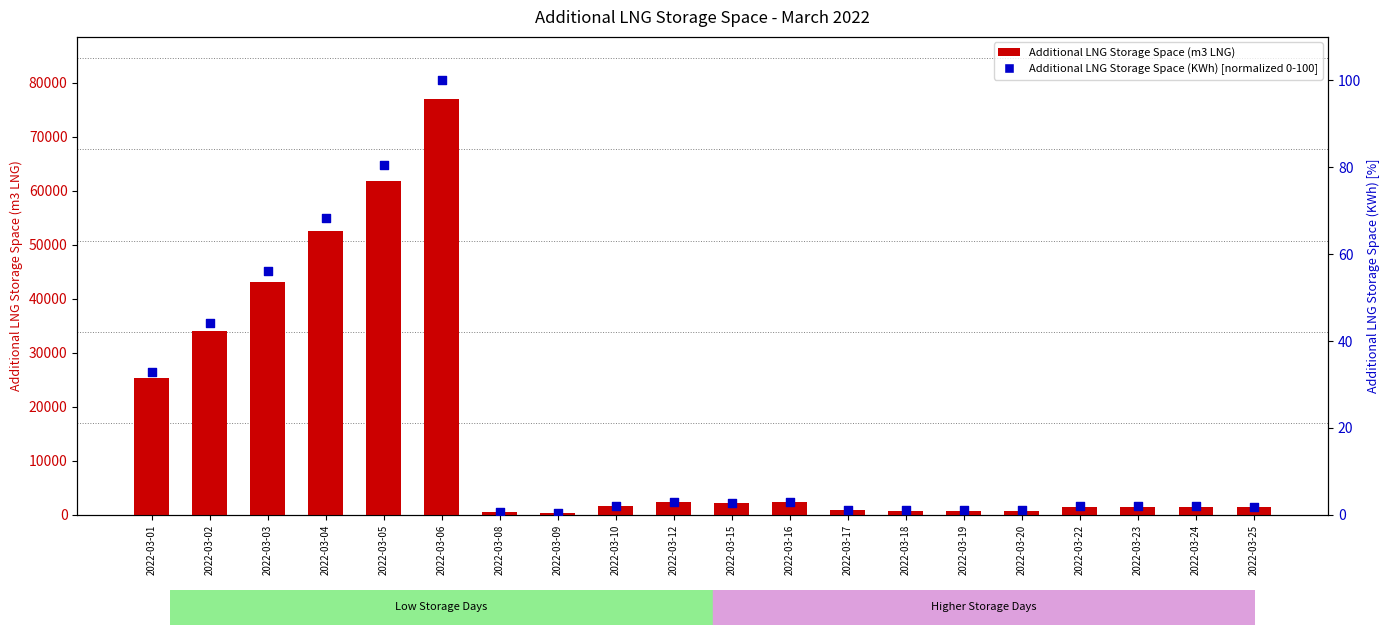

Which series reaches the maximum Y coordinate?

Additional LNG Storage Space (m3 LNG)